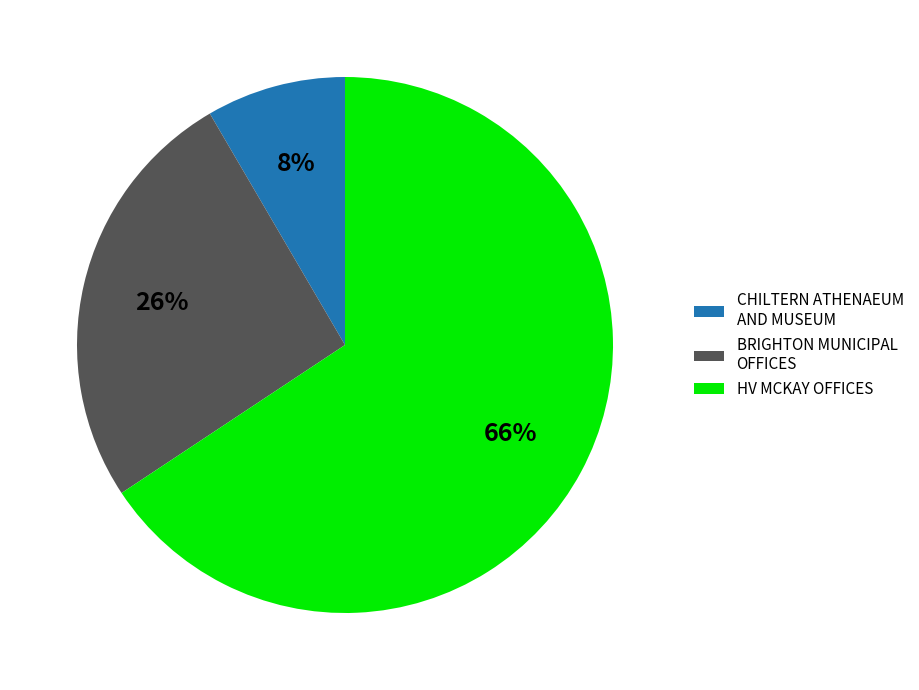

To the nearest percent, what portion does HV MCKAY OFFICES represent?

66%